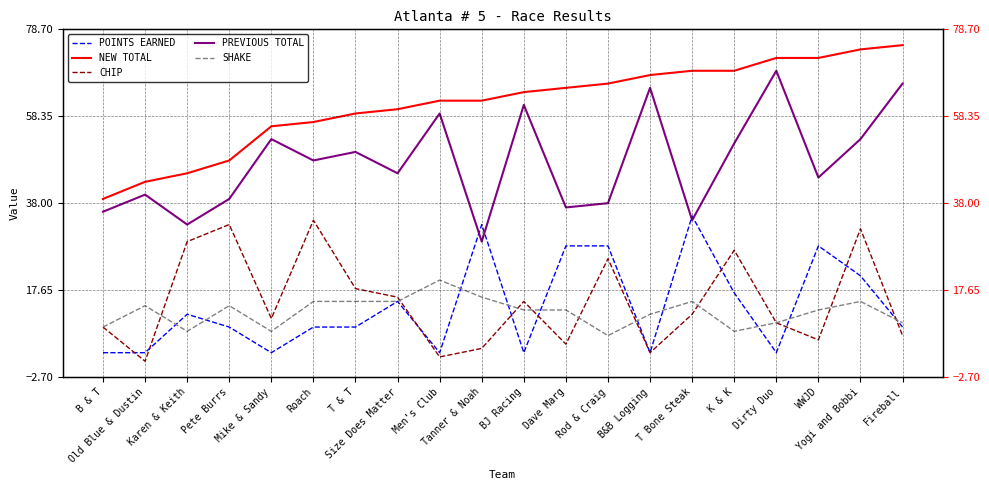

How many values in the NEW TOTAL series exceed 64?

9